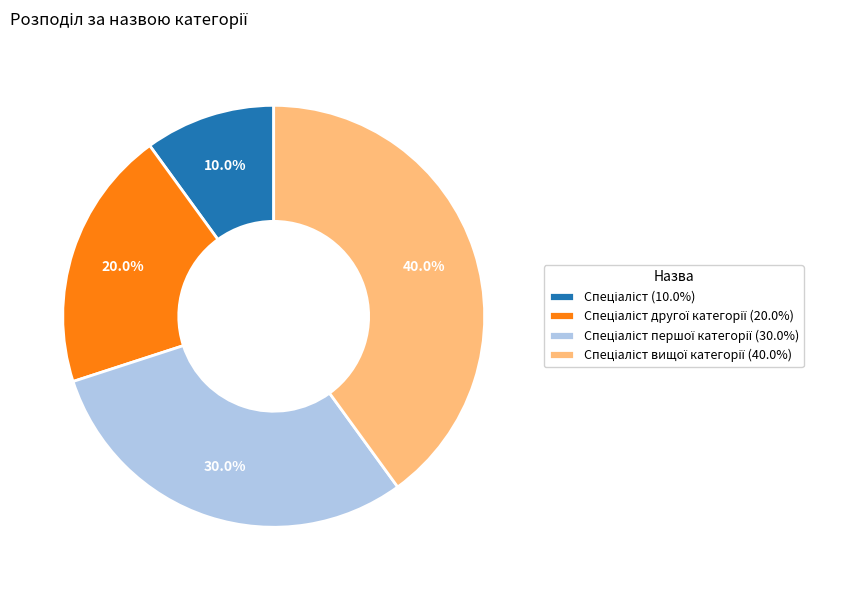

Is there a majority slice in this chart?

No